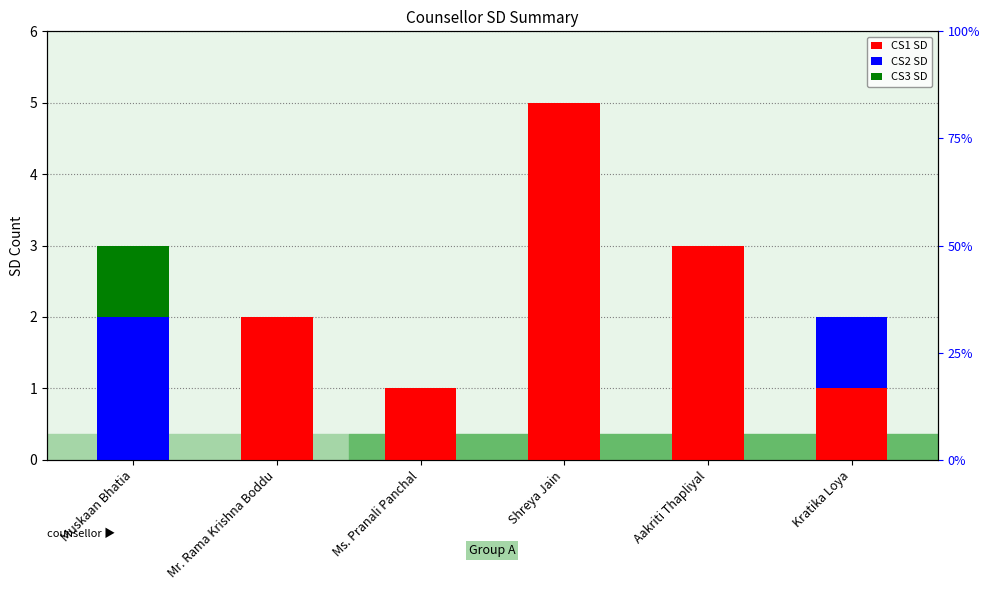

How many bars are there in total?

18